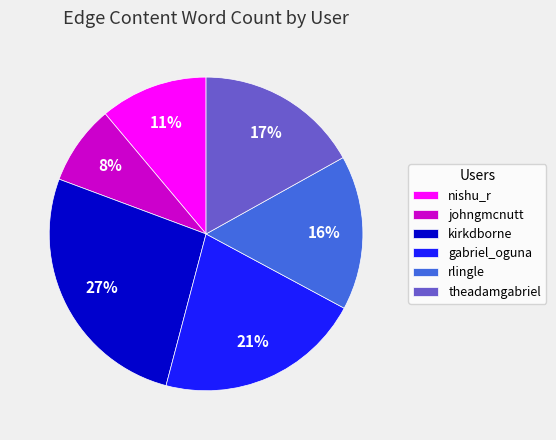

What percentage is the johngmcnutt slice, to the nearest percent?

8%